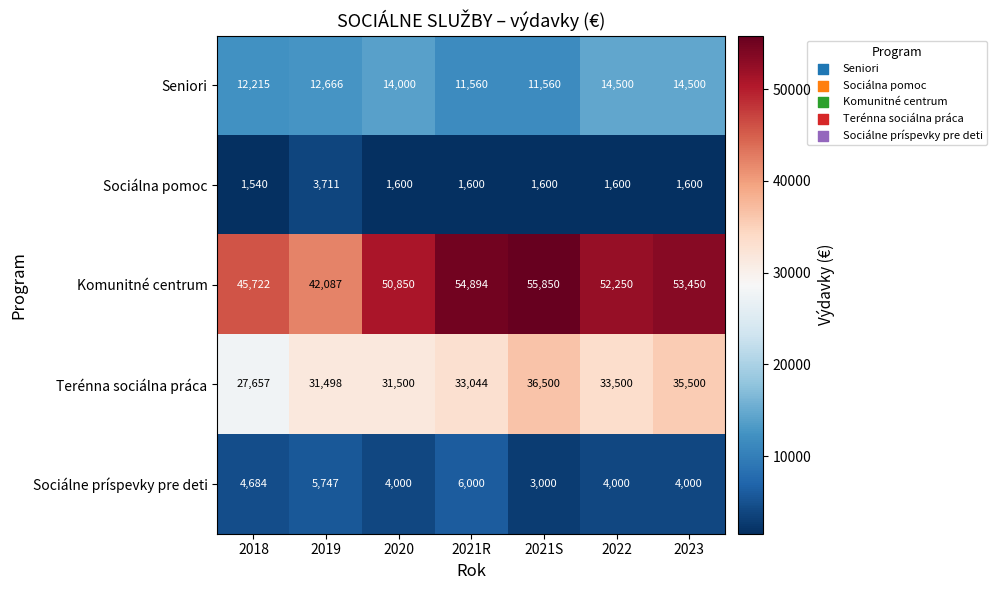

Where is Sociálne príspevky pre deti nearest to the value 4500?

2018